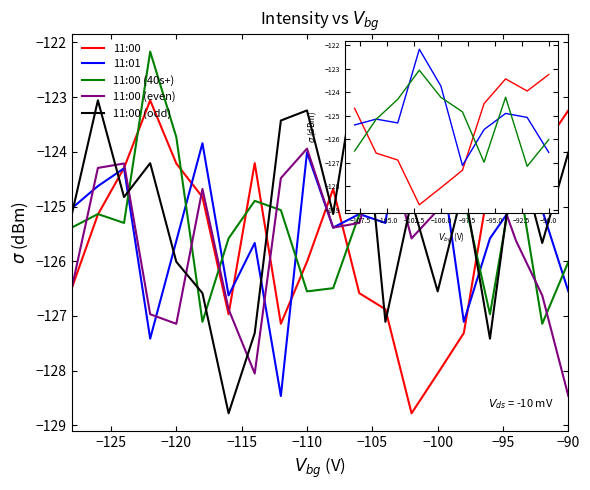

What is the highest value of the 11:01 series?

-122.2